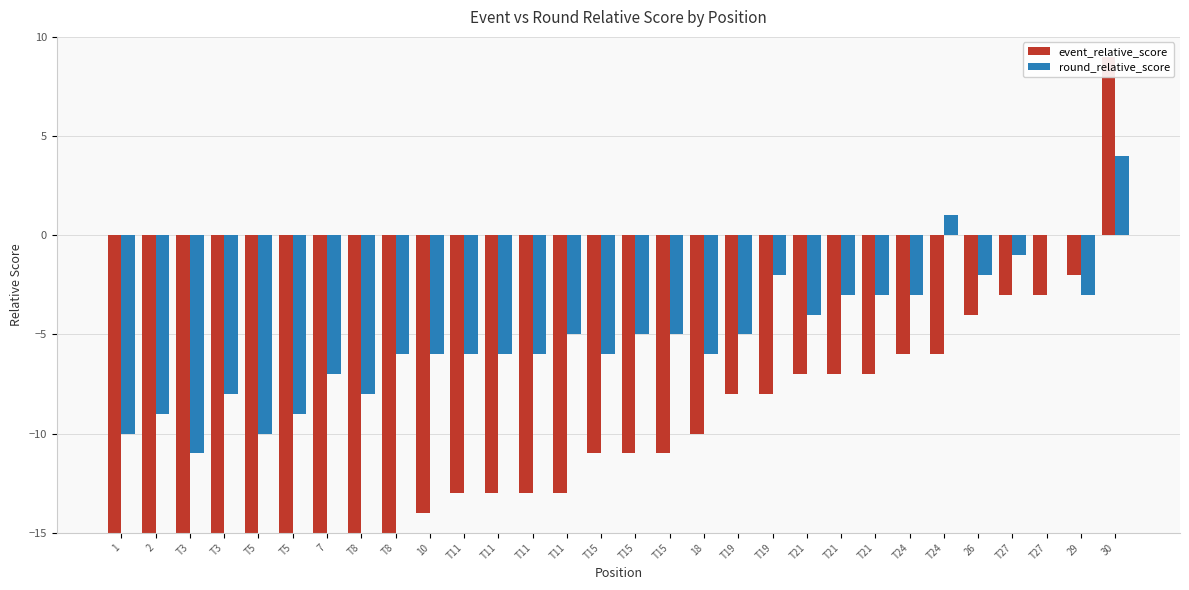

Which category has the highest value in the event_relative_score series?

30